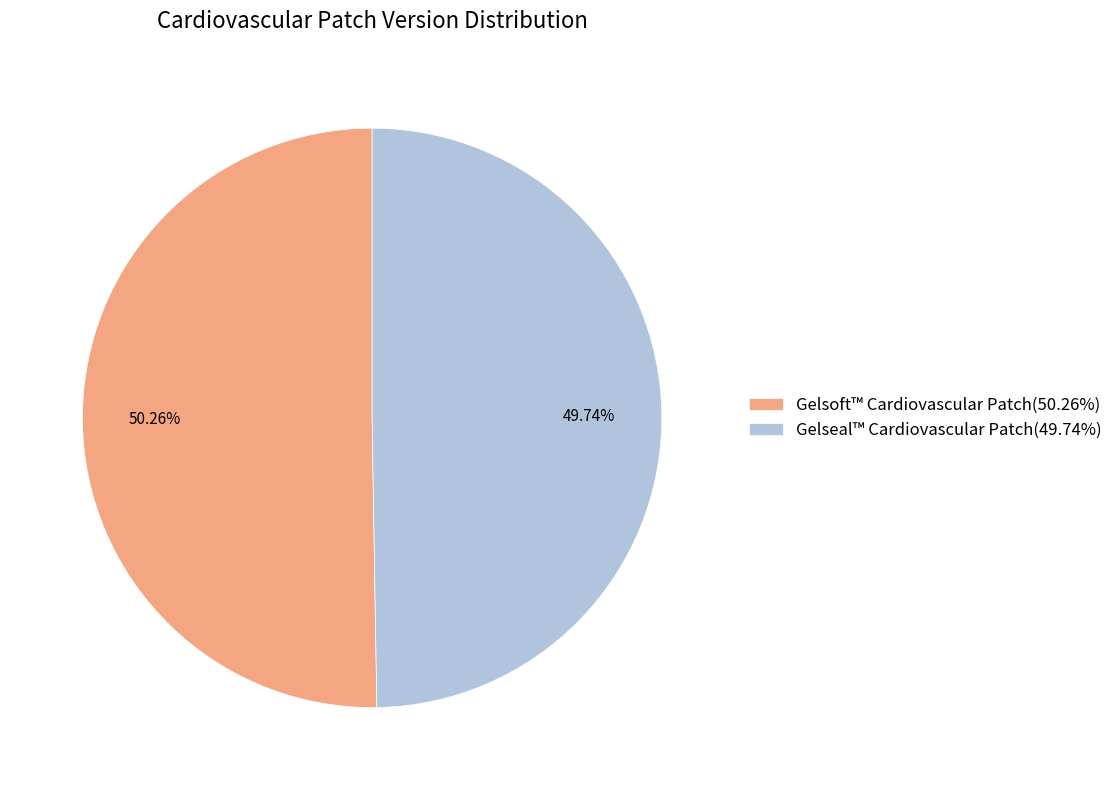

What portion of the pie excludes Gelsoft™ Cardiovascular Patch?

49.7%